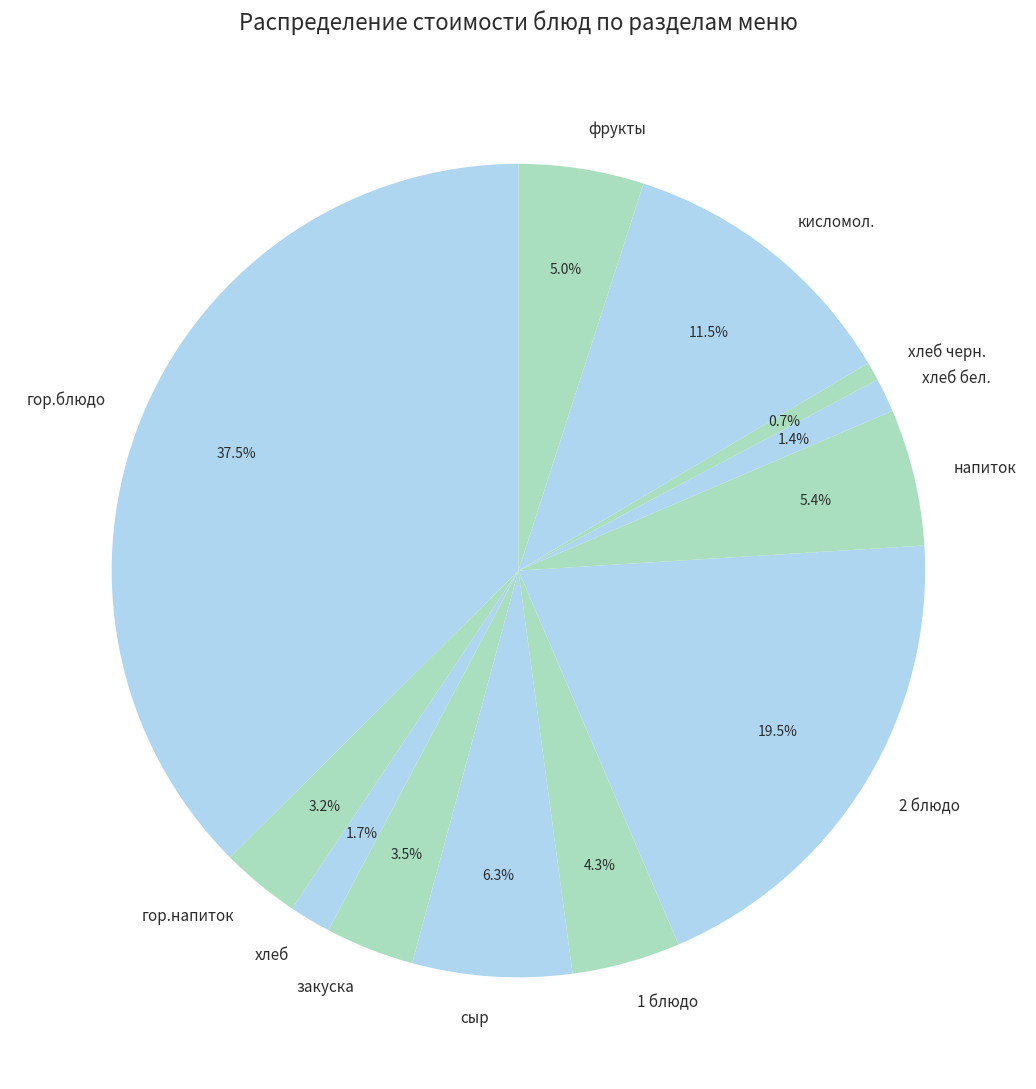

Does 2 блюдо account for over 50% of the chart?

No